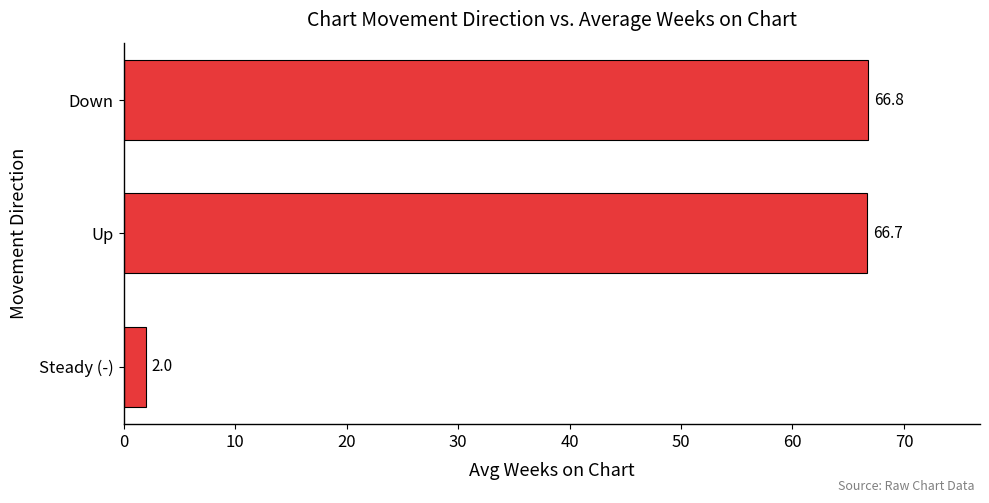

What is the smallest value displayed?

2.0